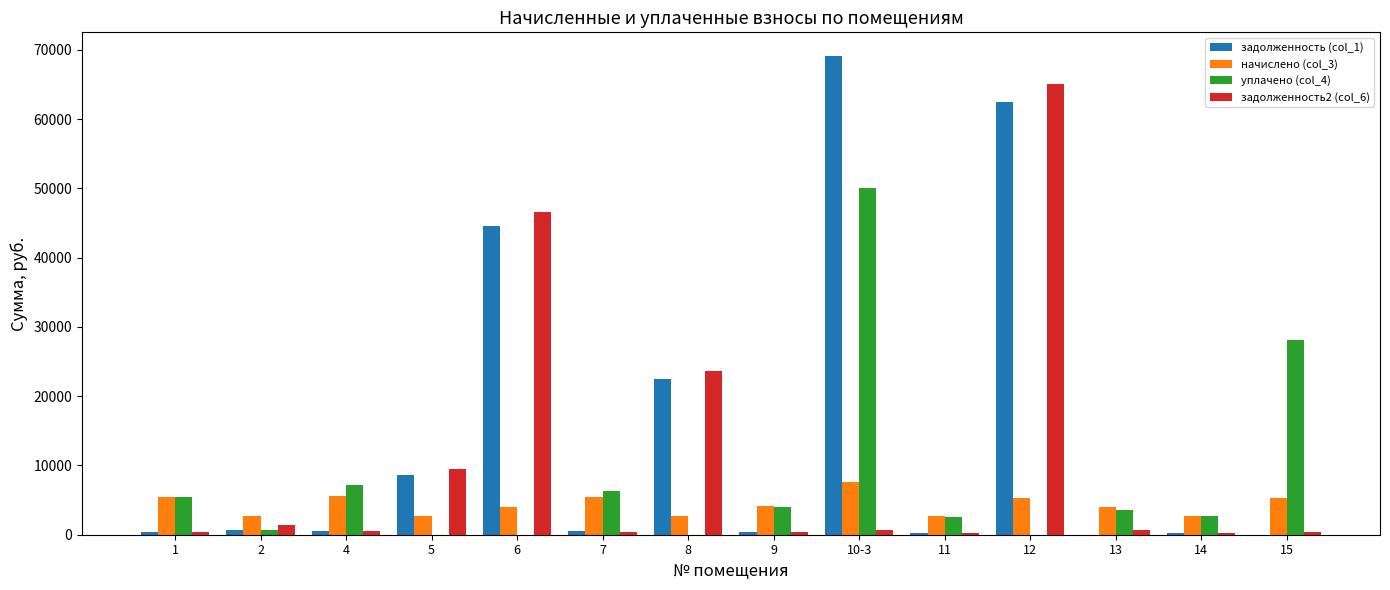

What is the greatest value displayed?

69092.2